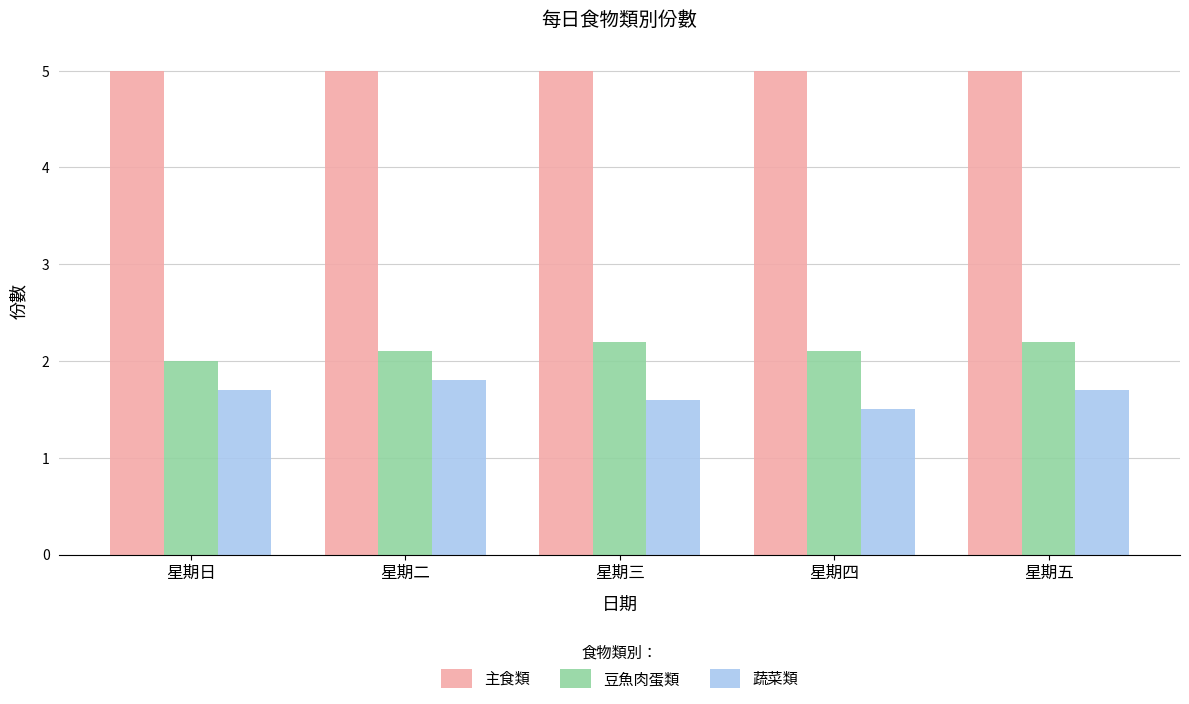

The 蔬菜類 series shows 1.5 at 星期四. True or false?

True